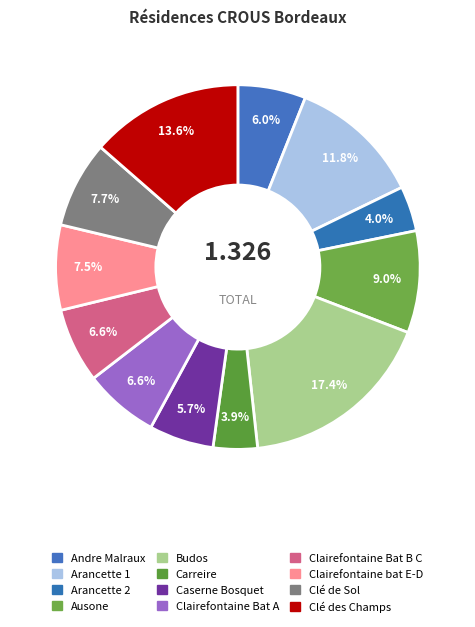

Does Carreire represent more than half of the total?

No